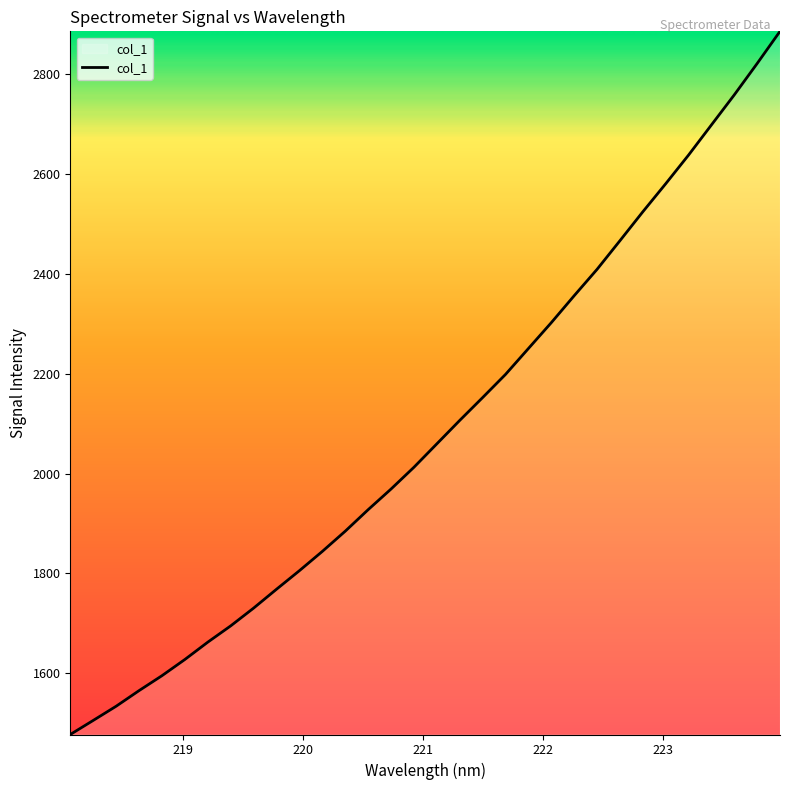

What is the difference between the maximum and minimum values?

1409.4